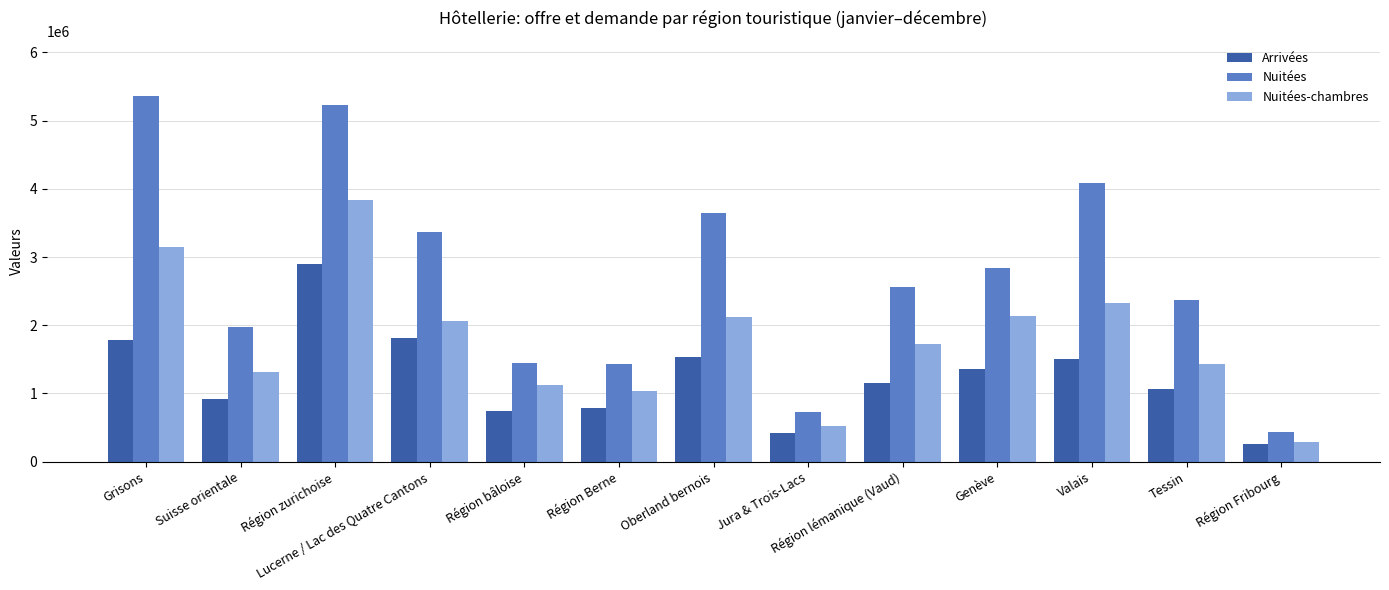

How many data points does each series have?

13